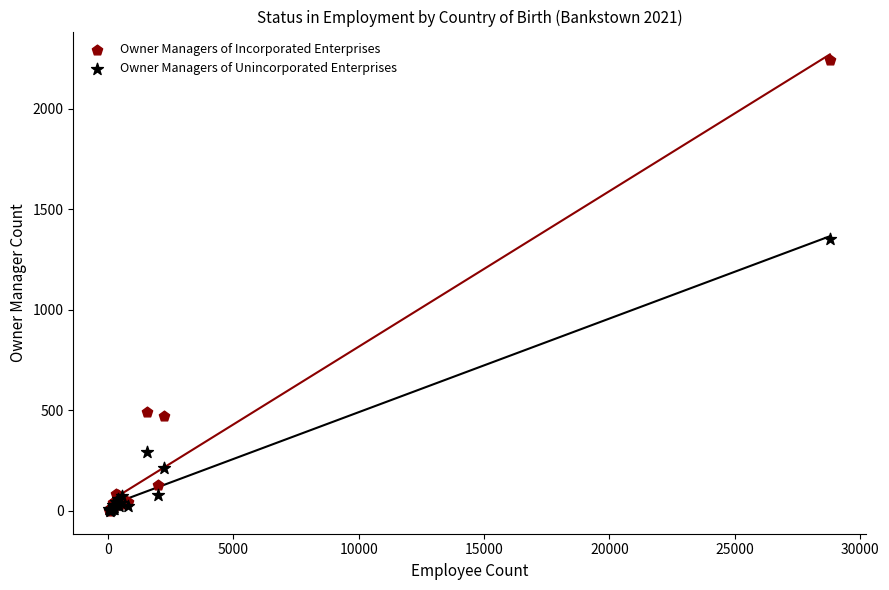

What are all the series names shown in the legend?

Owner Managers of Incorporated Enterprises, Owner Managers of Unincorporated Enterprises